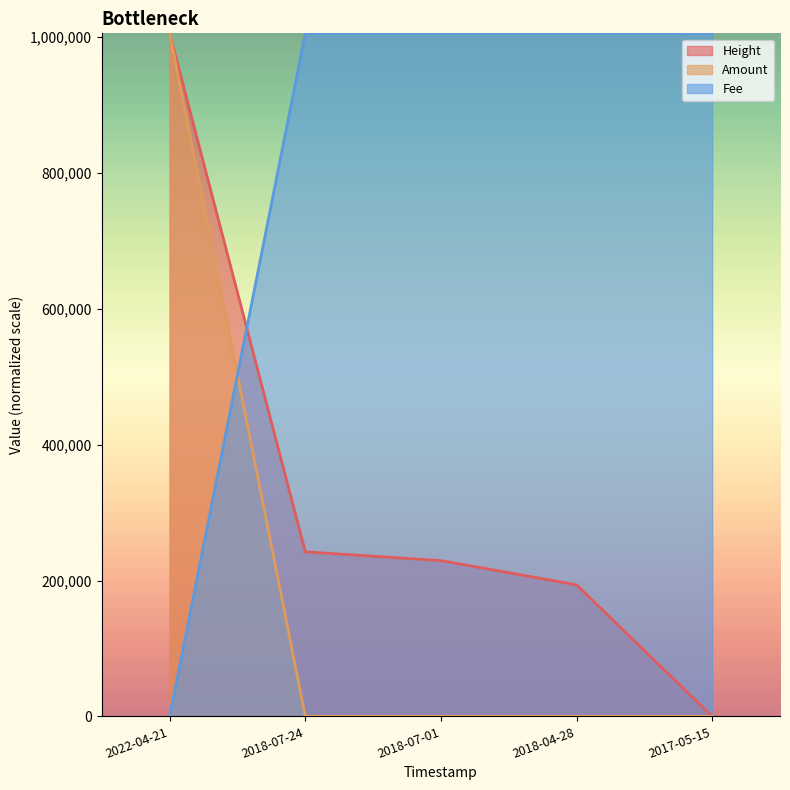

True or false: Amount and Fee cross at least once.

True